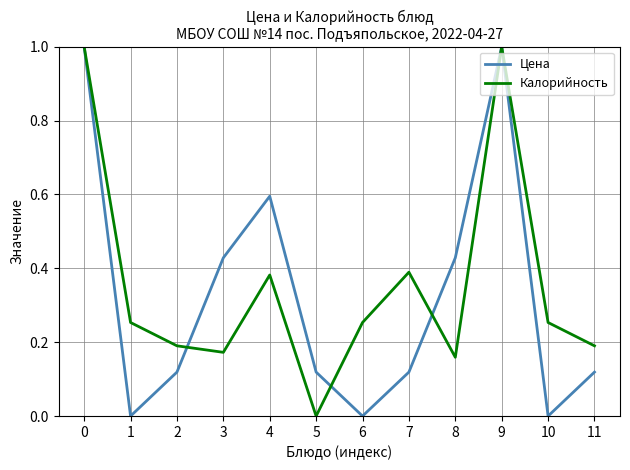

Count the Калорийность values in the range 0 to 1.

12